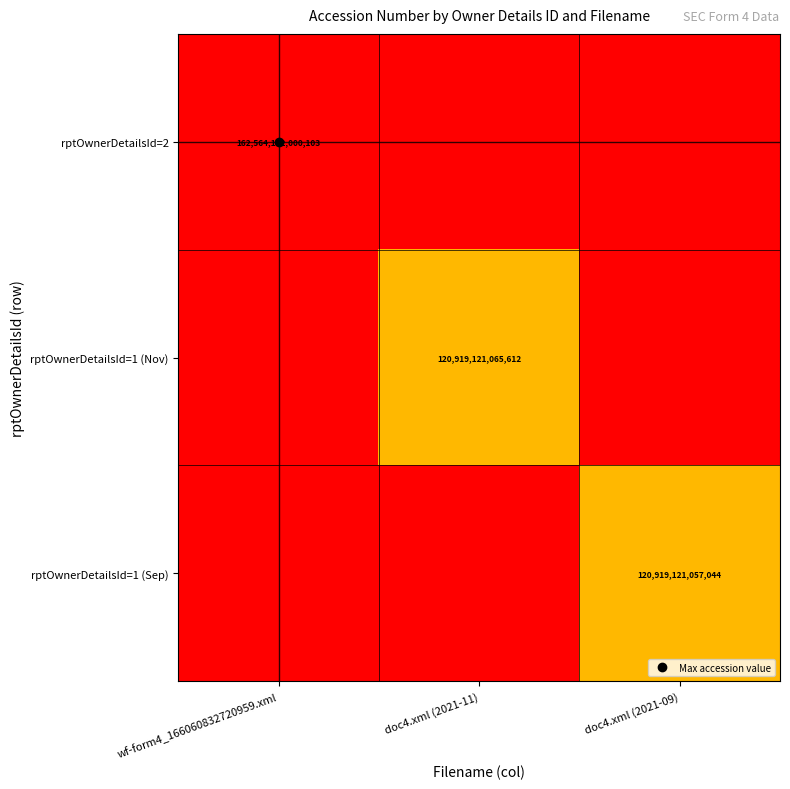

Is the value of rptOwnerDetailsId=1 (Nov) at doc4.xml (2021-09) greater than the value of rptOwnerDetailsId=2 at doc4.xml (2021-11)?

No